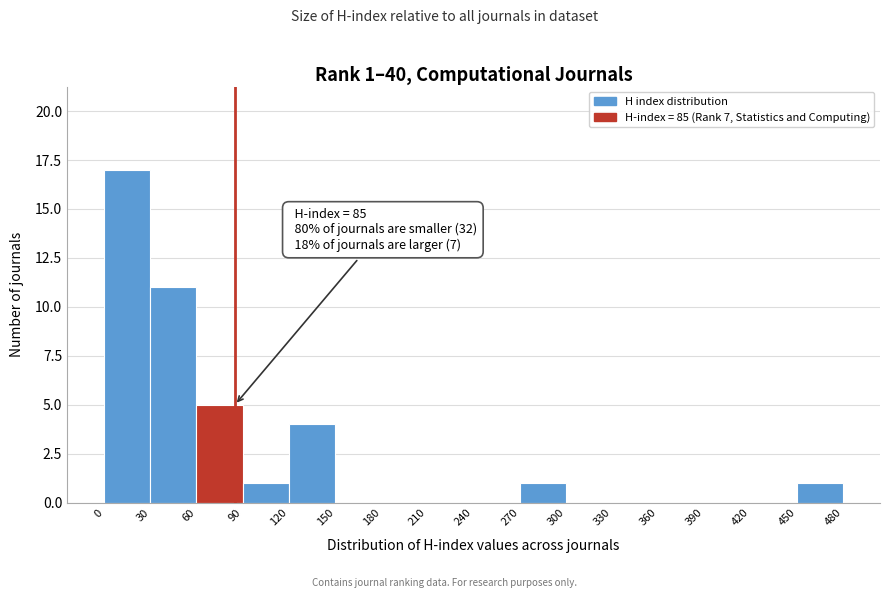

Over which range of the x-axis is the bar tallest?

0 to 30